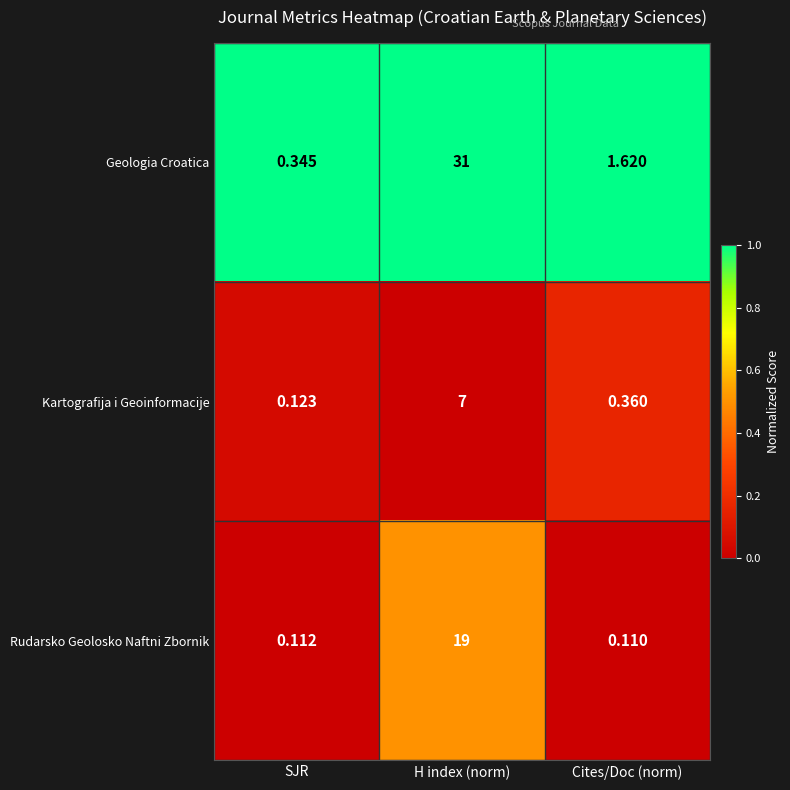

Where does the Geologia Croatica series first go above 1?

H index (norm)